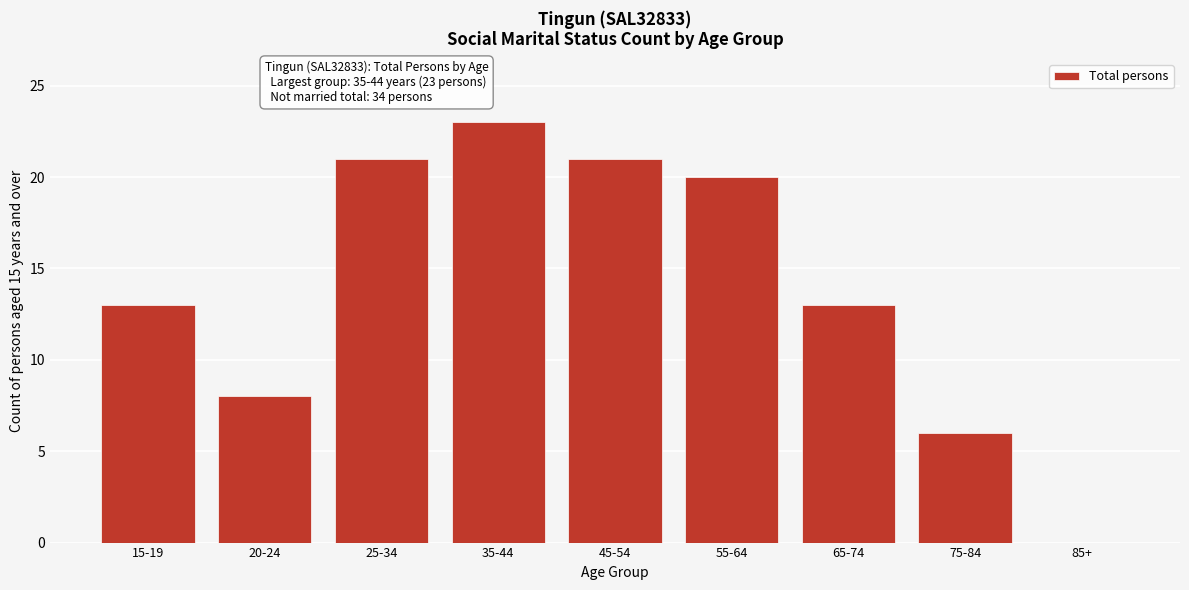

Reading left to right, list all the values displayed in this chart.

15-19=13	20-24=8	25-34=21	35-44=23	45-54=21	55-64=20	65-74=13	75-84=6	85+=0